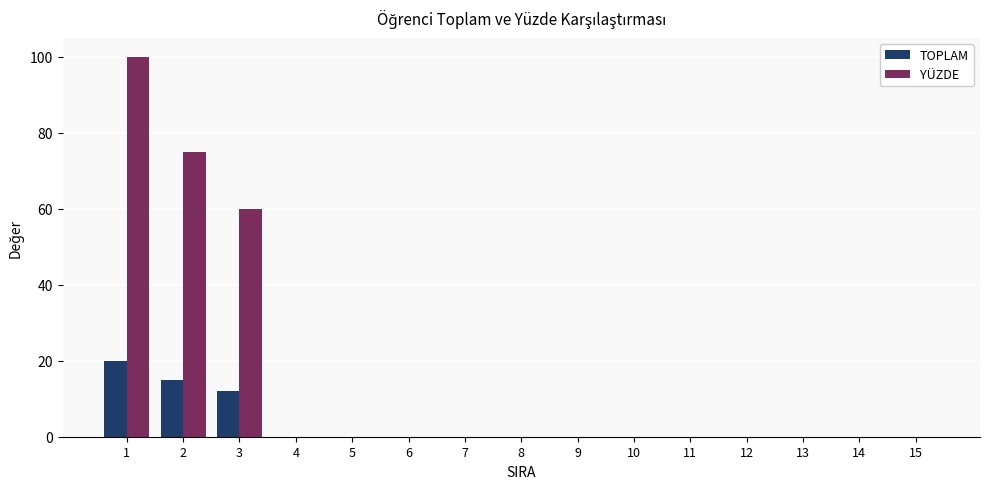

True or false: TOPLAM has a value of 0 at 7.

True